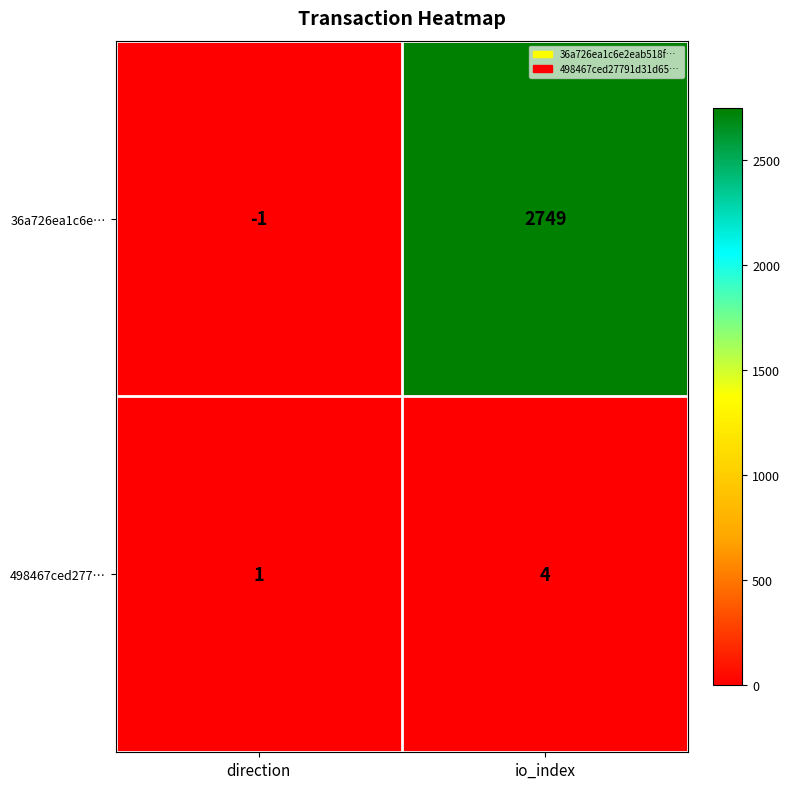

How many positive values does the 36a726ea1c6e… series have?

1